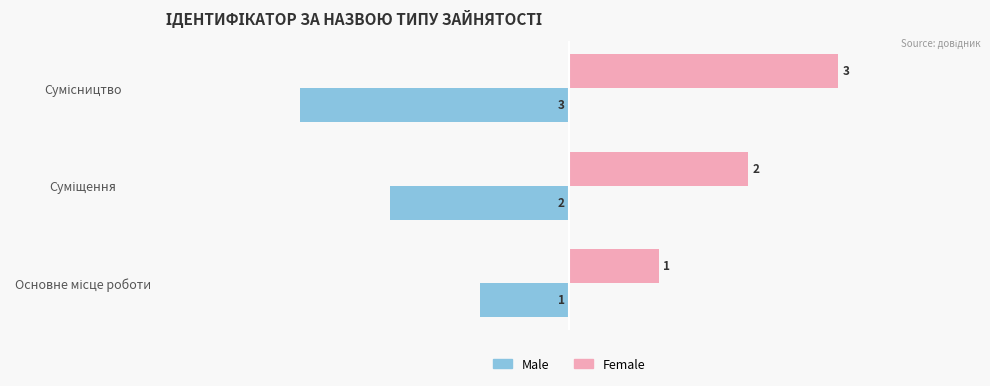

How many Male values are between -3 and -1?

3